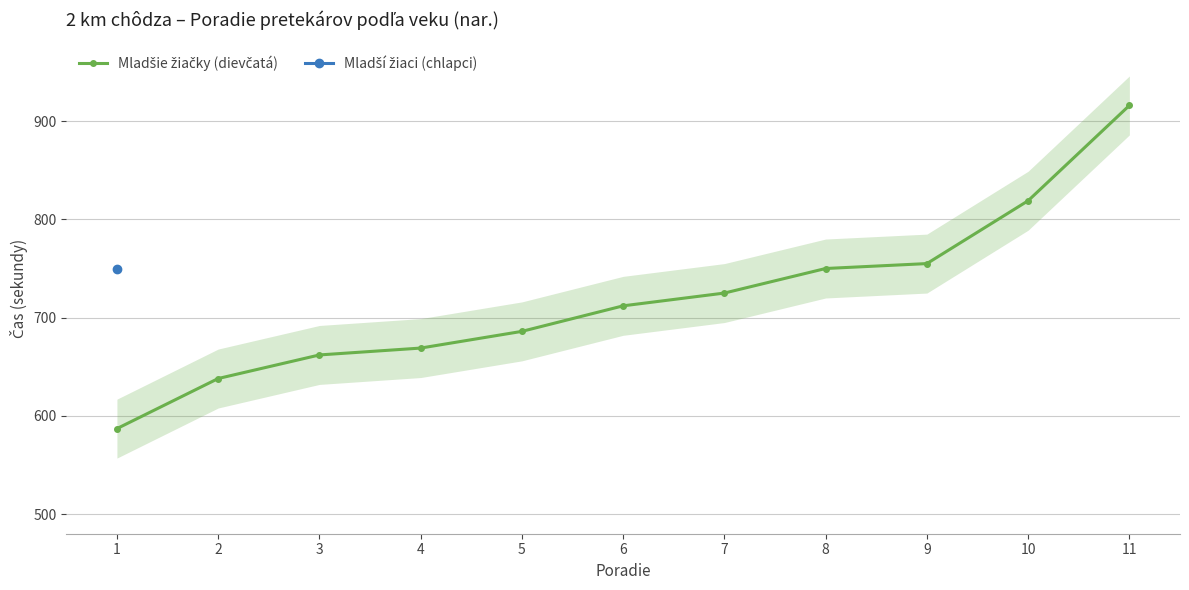

At which category does the chart reach its peak across all series?

11